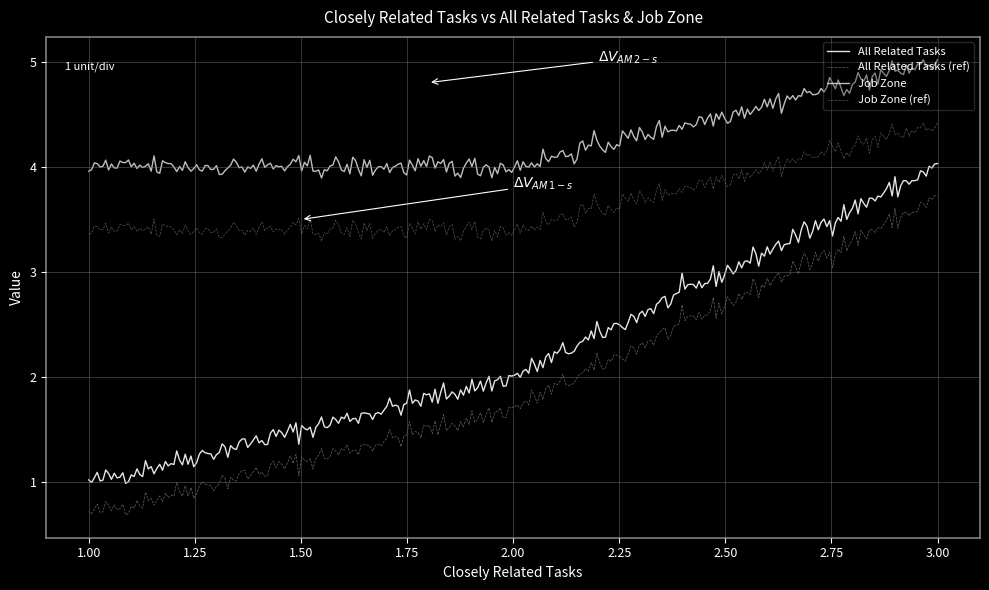

True or false: Job Zone (ref) and Job Zone intersect in this chart.

False